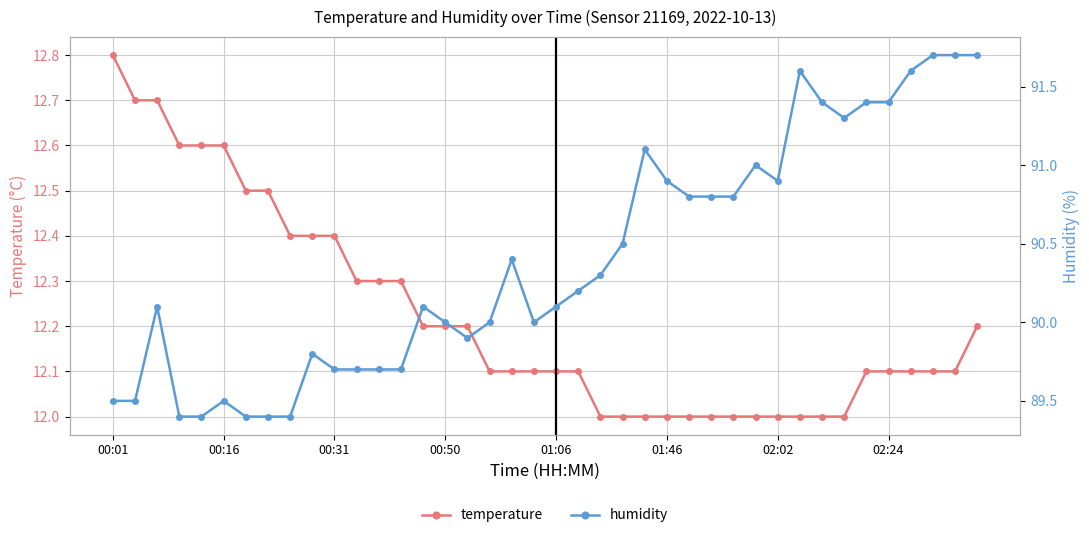

True or false: temperature and humidity intersect in this chart.

False